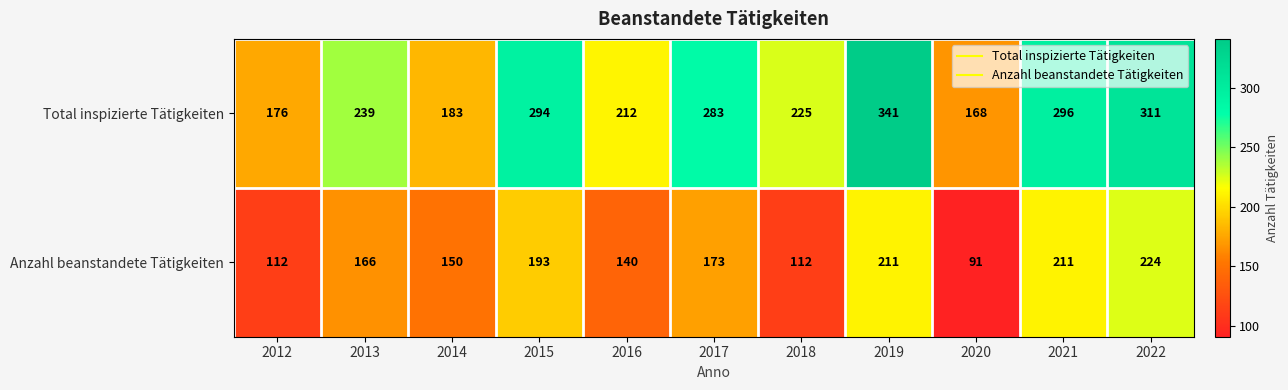

What value does the Total inspizierte Tätigkeiten series have at 2018?

225